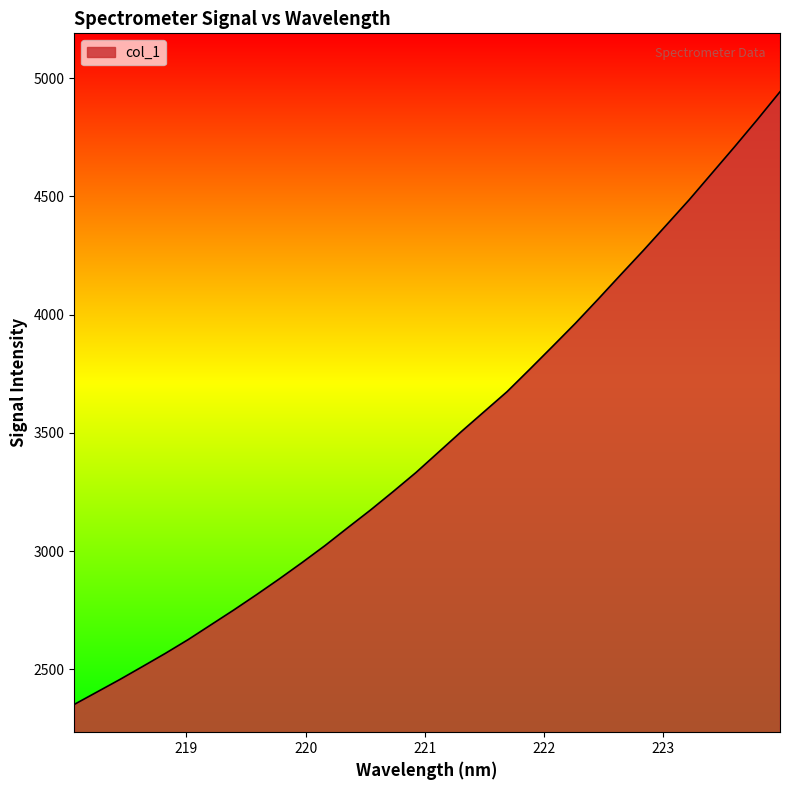

What is the maximum value shown in the chart?

4942.4